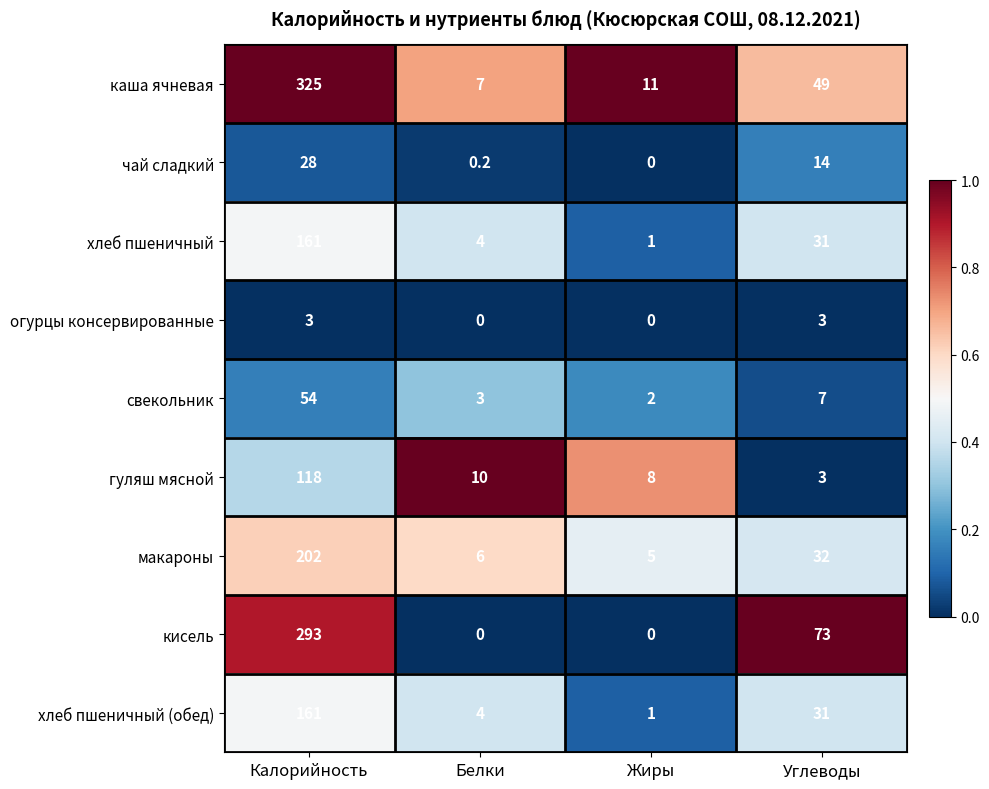

What is the average value of the свекольник series?

16.5